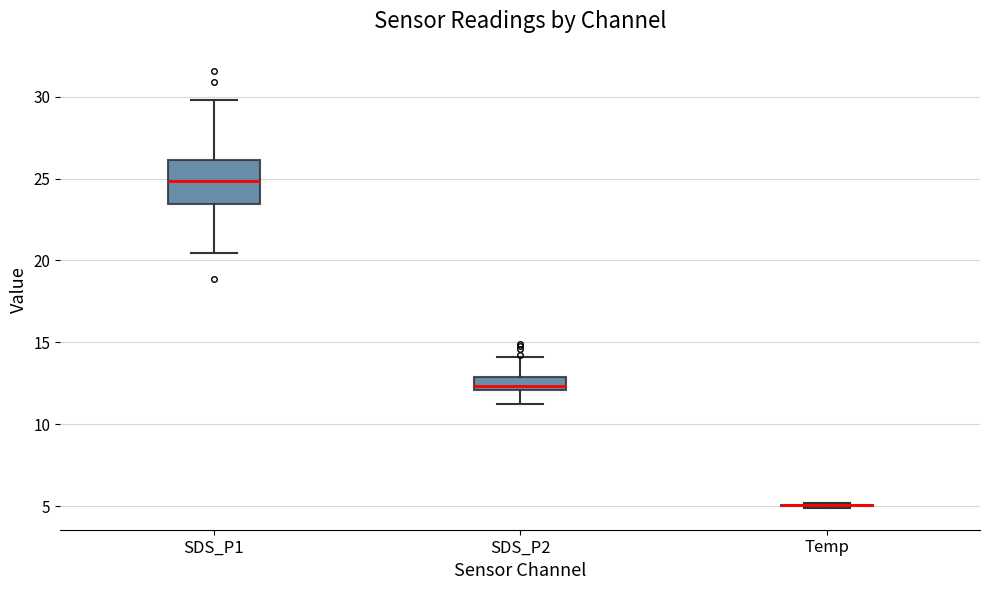

Where does the upper whisker of the box for SDS_P1 end on the y-axis? The values are not printed on the chart, so give them approximately, as read against the axis.

30.0